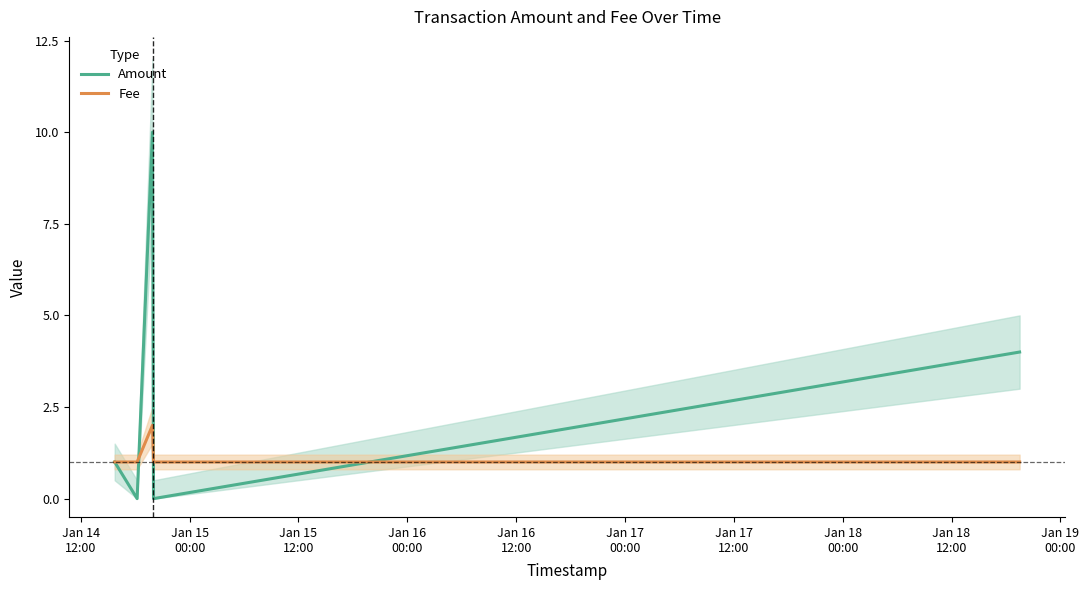

What is the average value of the Fee series?

1